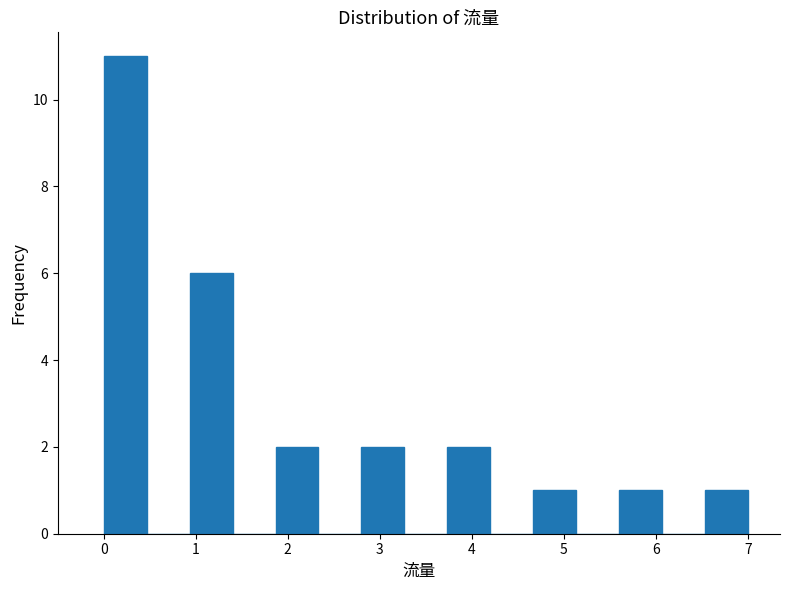

Reading left to right, transcribe this chart: for each bar, give the range it covers on the x-axis and its height. Neither the bar edges nor the heights are printed on the chart, so give them approximately, as read against the axes.

0.0 to 0.5: 11
0.5 to 0.9: 0
0.9 to 1.4: 6
1.4 to 1.9: 0
1.9 to 2.3: 2
2.3 to 2.8: 0
2.8 to 3.3: 2
3.3 to 3.7: 0
3.7 to 4.2: 2
4.2 to 4.7: 0
4.7 to 5.1: 1
5.1 to 5.6: 0
5.6 to 6.1: 1
6.1 to 6.5: 0
6.5 to 7.0: 1